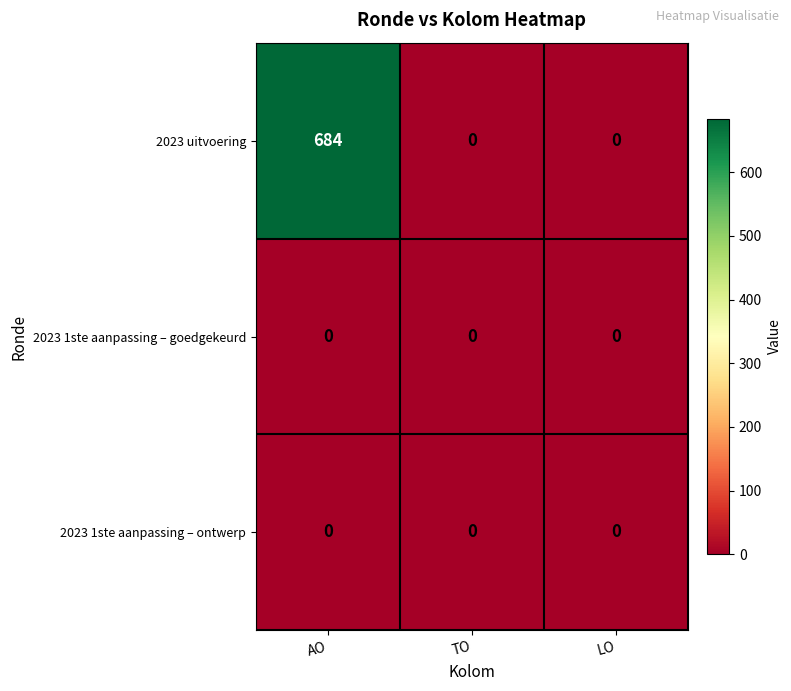

At which category is the sum across all series the highest?

AO